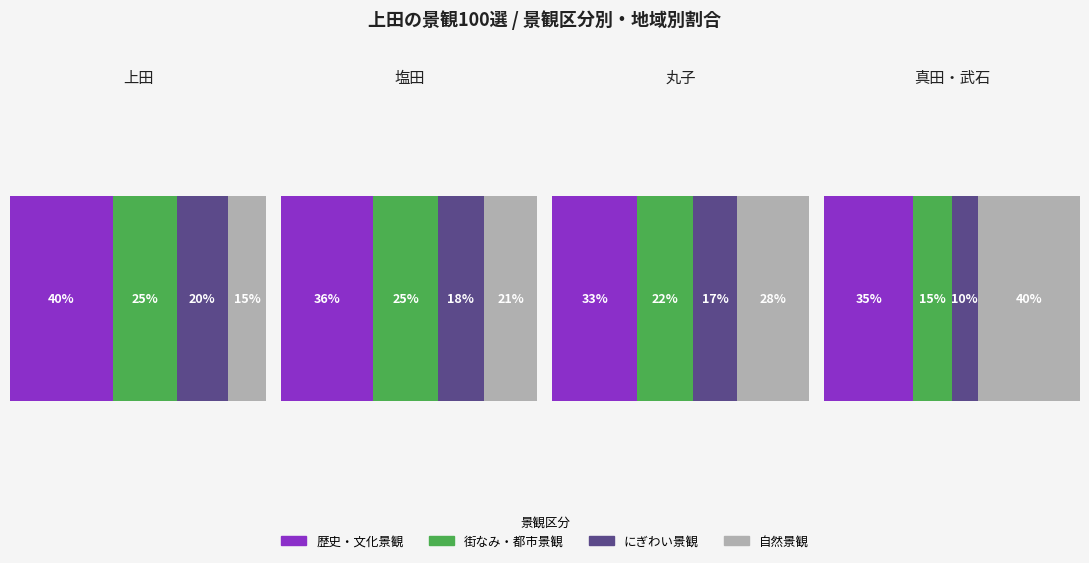

Is it true that 歴史・文化景観 equals 2 at 2?

False